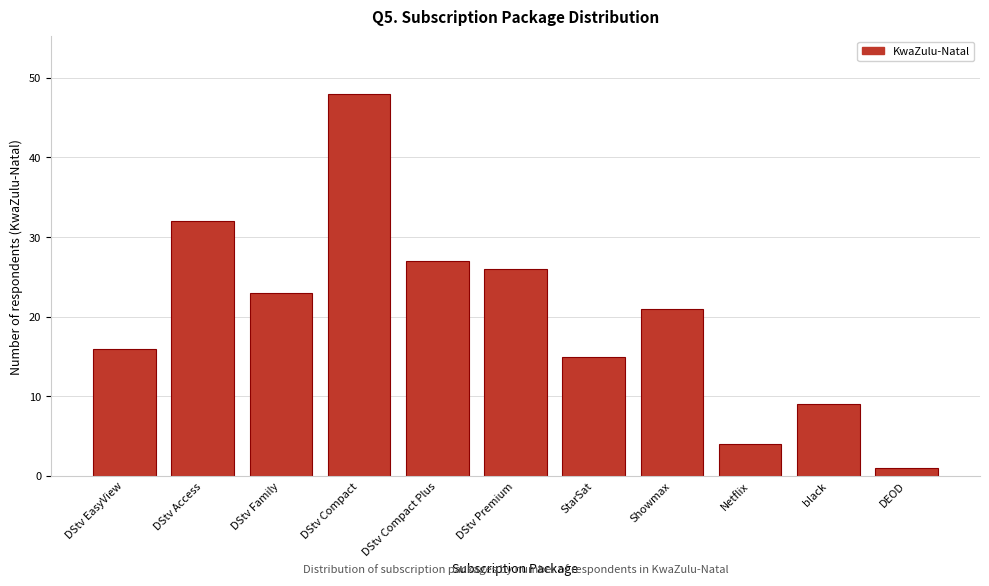

Reading right to left, what are all the values shown in this chart?

DEOD=1	black=9	Netflix=4	Showmax=21	StarSat=15	DStv Premium=26	DStv Compact Plus=27	DStv Compact=48	DStv Family=23	DStv Access=32	DStv EasyView=16